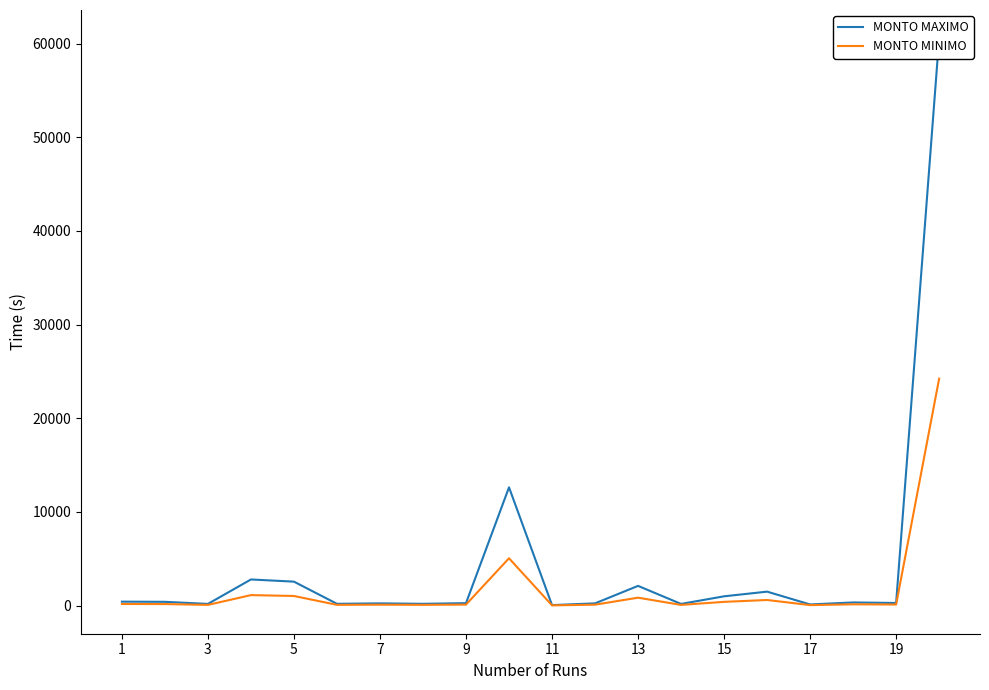

What is the difference between the second highest and minimum values in the MONTO MAXIMO series?

12573.2